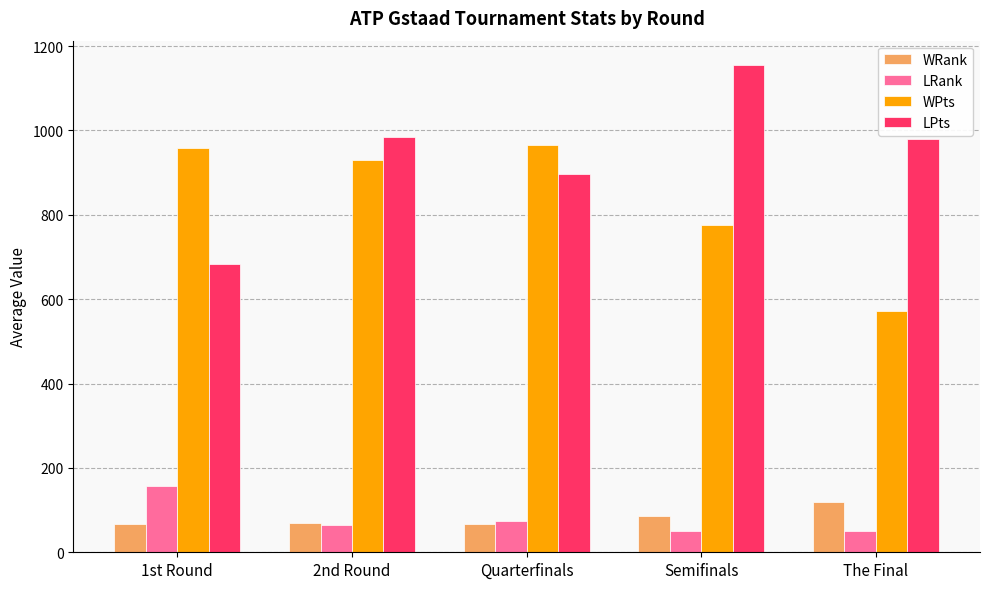

What is the minimum value for WRank?

67.1